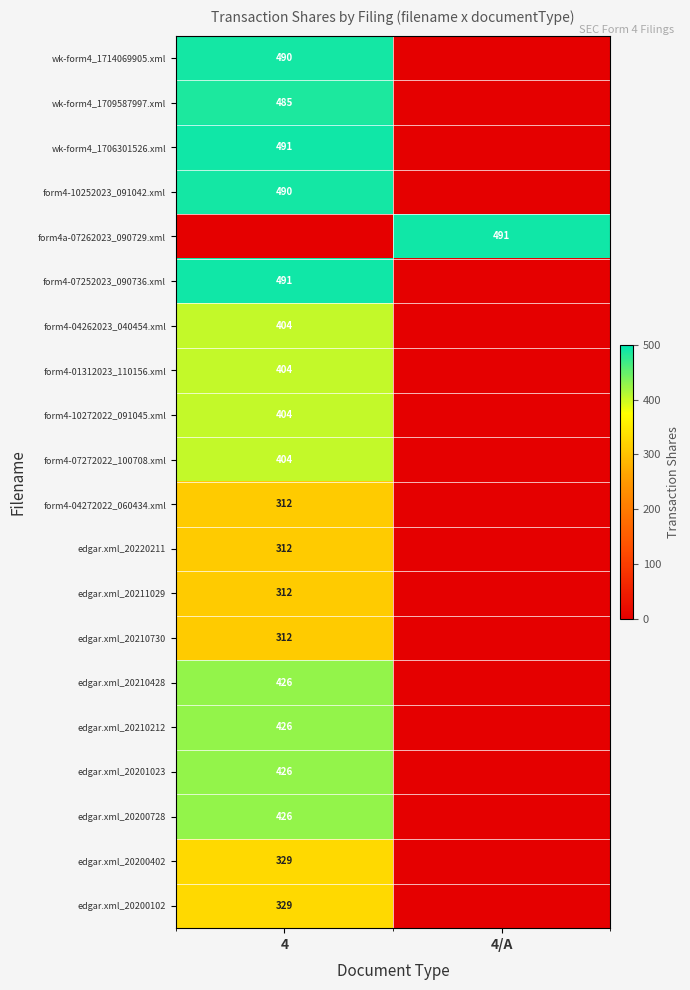

The value of edgar.xml_20210730 at 4 is 97. True or false?

False